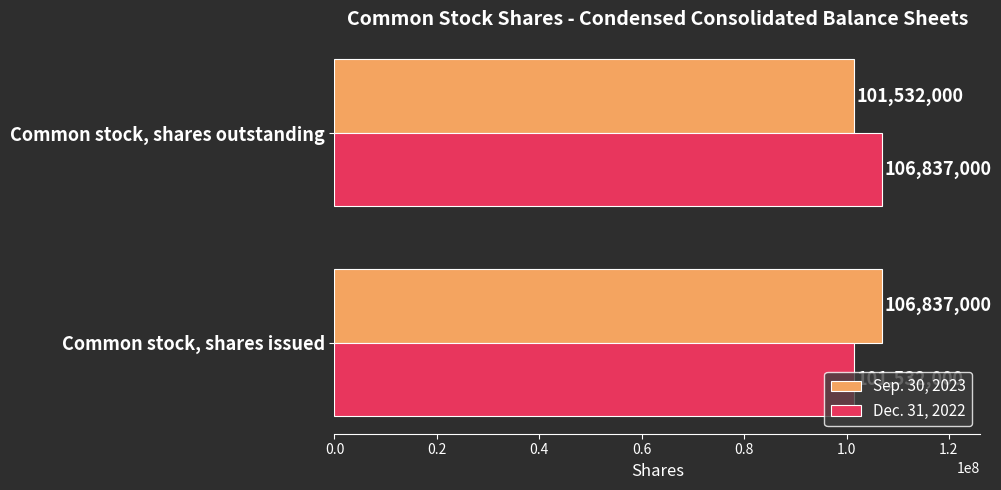

List the labels in order of Sep. 30, 2023 value, smallest first.

Common stock, shares outstanding, Common stock, shares issued